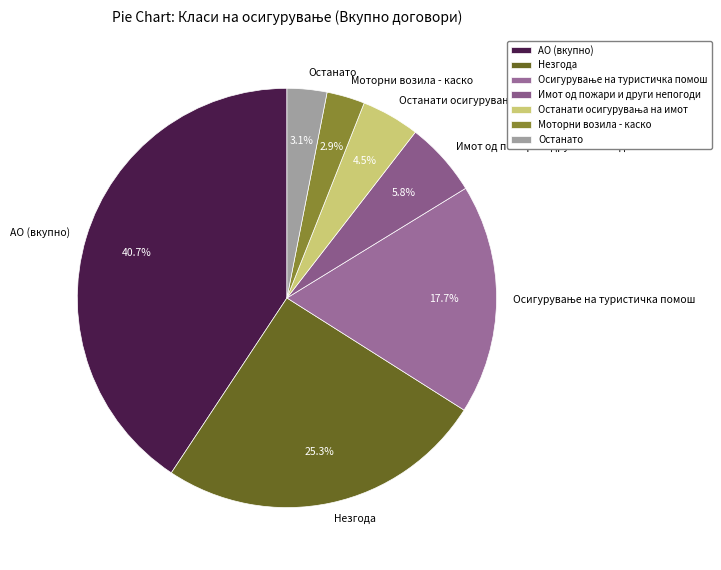

Is there any slice that represents more than half of the pie?

No